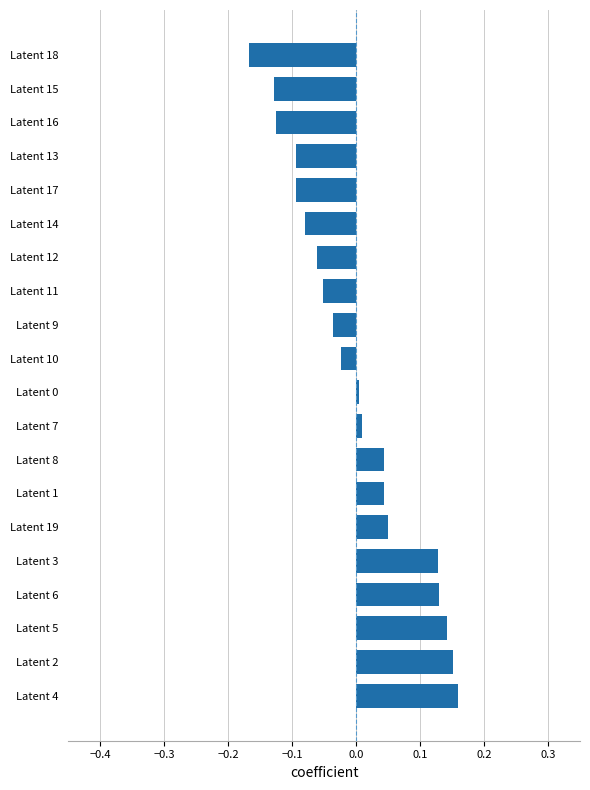

At which category does the chart reach its minimum across all series?

Latent 18